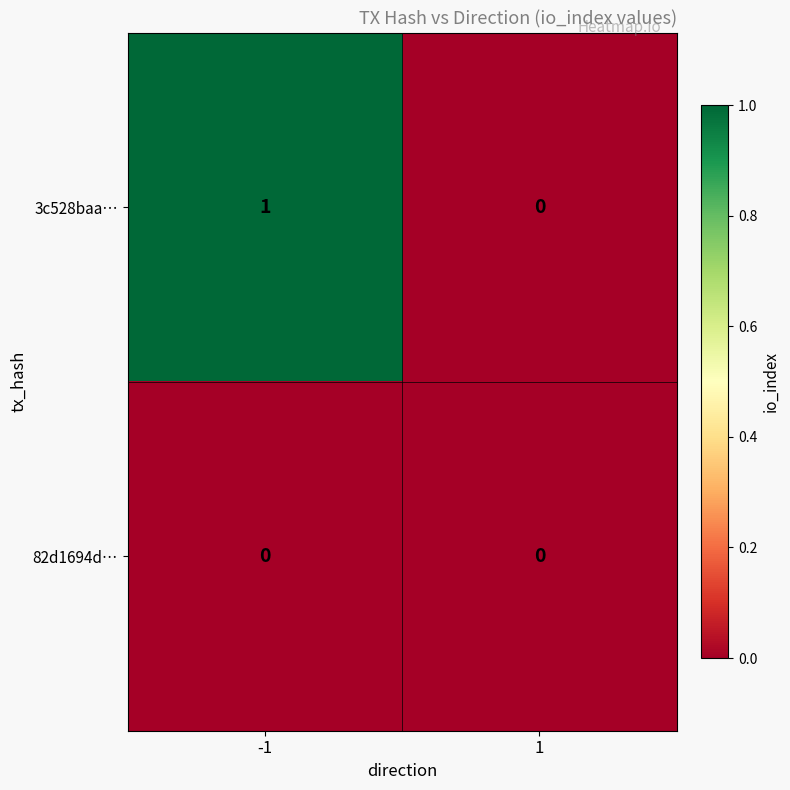

Rank the series by their maximum value, from highest to lowest.

3c528baa…, 82d1694d…